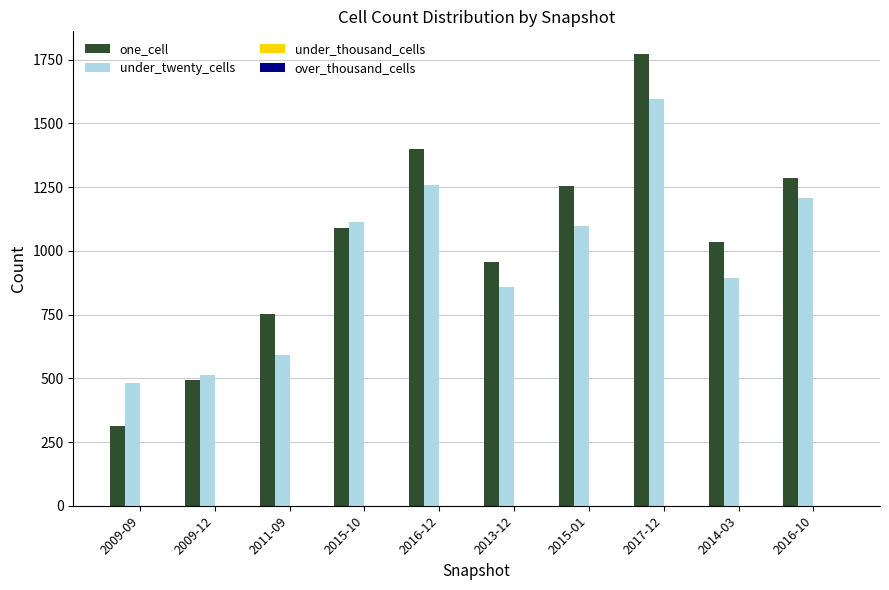

Which series has the largest range (max minus min)?

one_cell